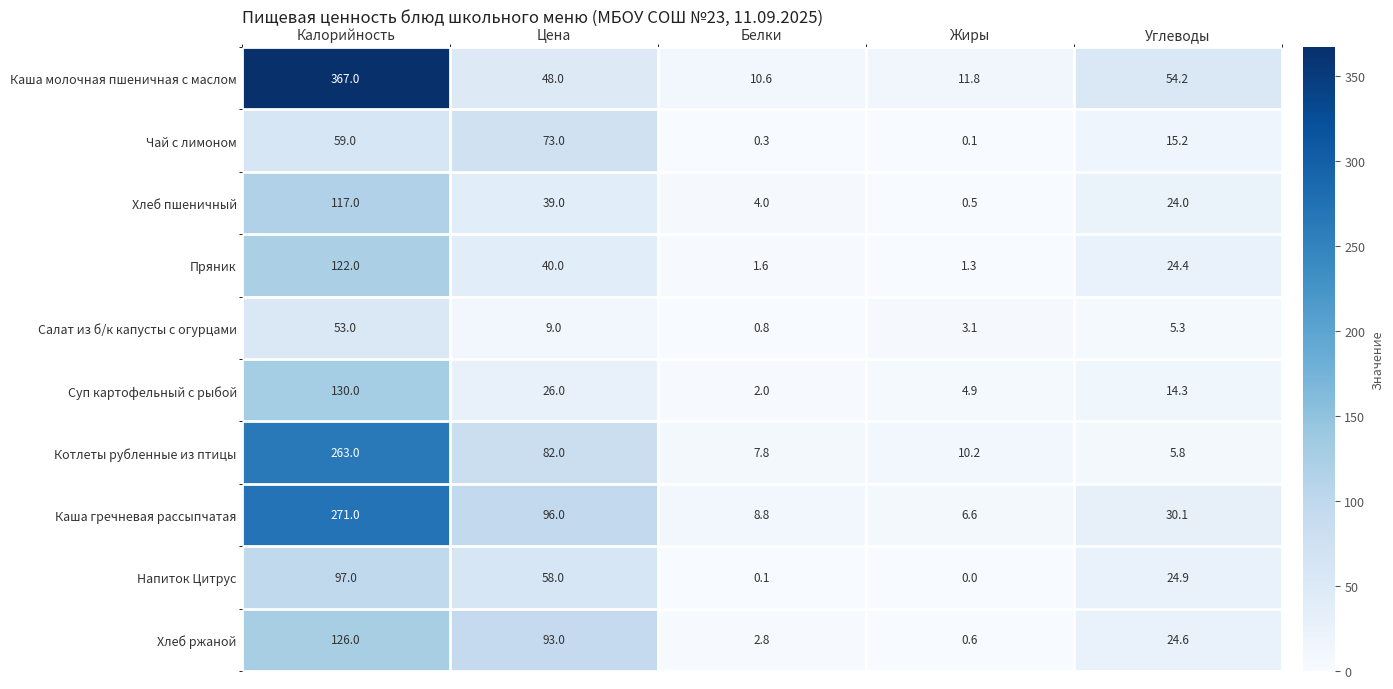

At which category does the chart reach its peak across all series?

Калорийность